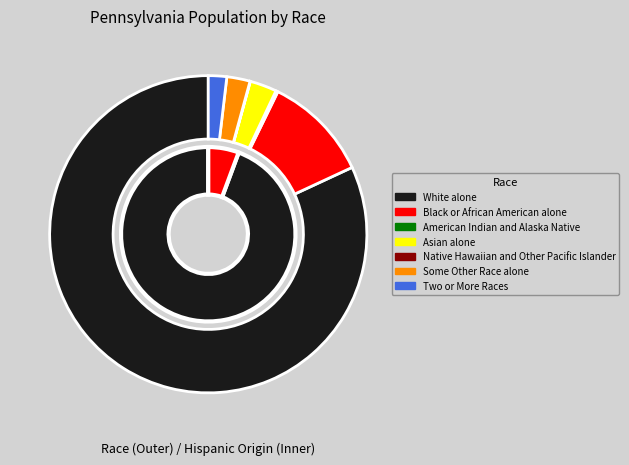

Which slice represents more than half of the pie?

White alone